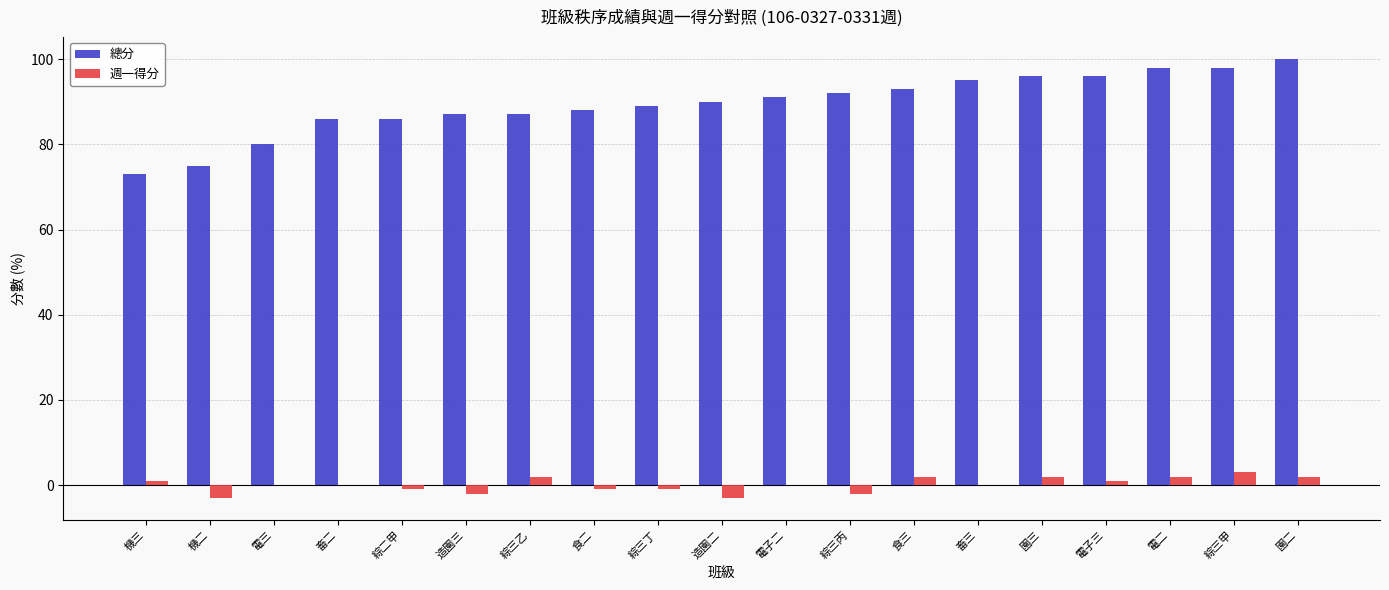

The value of 週一得分 at 綜三甲 is 3. True or false?

True